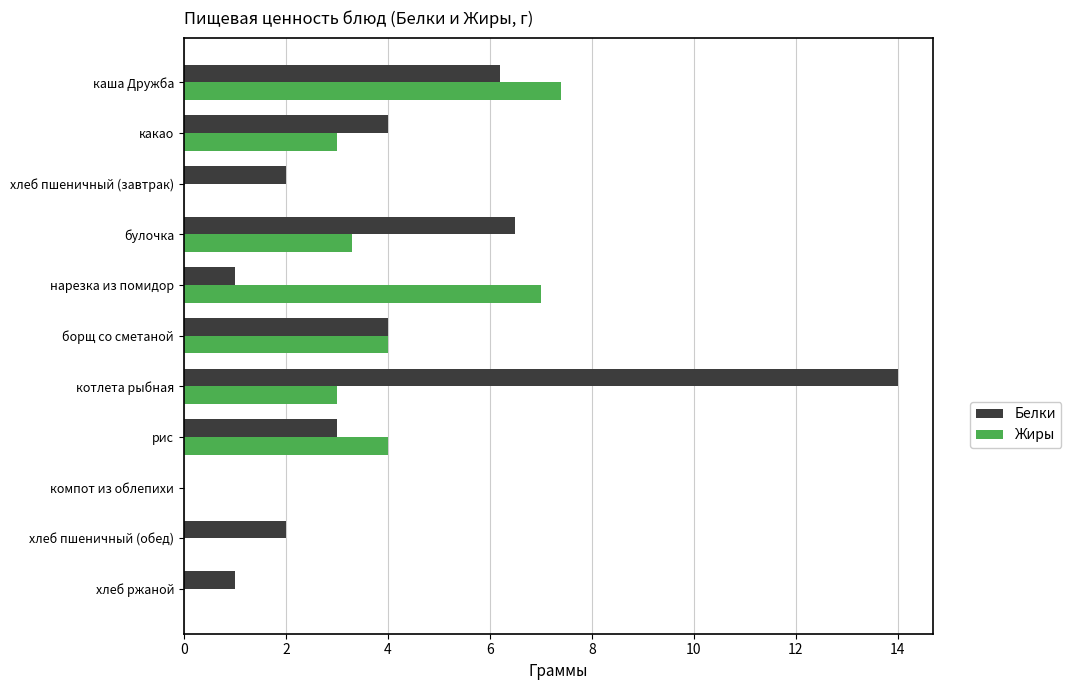

Between хлеб пшеничный (завтрак) and нарезка из помидор, which series saw the biggest shift?

Жиры